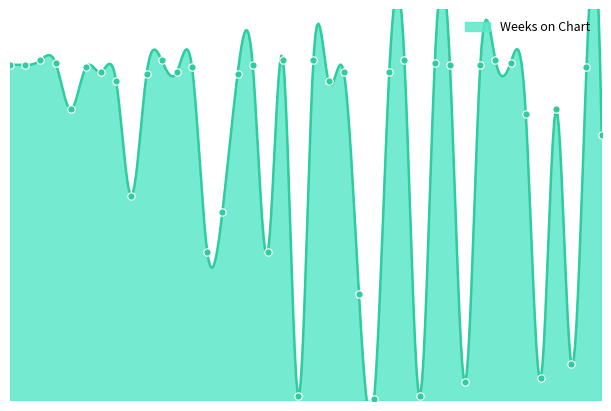

What is the change in value from 22 to 32?

+7